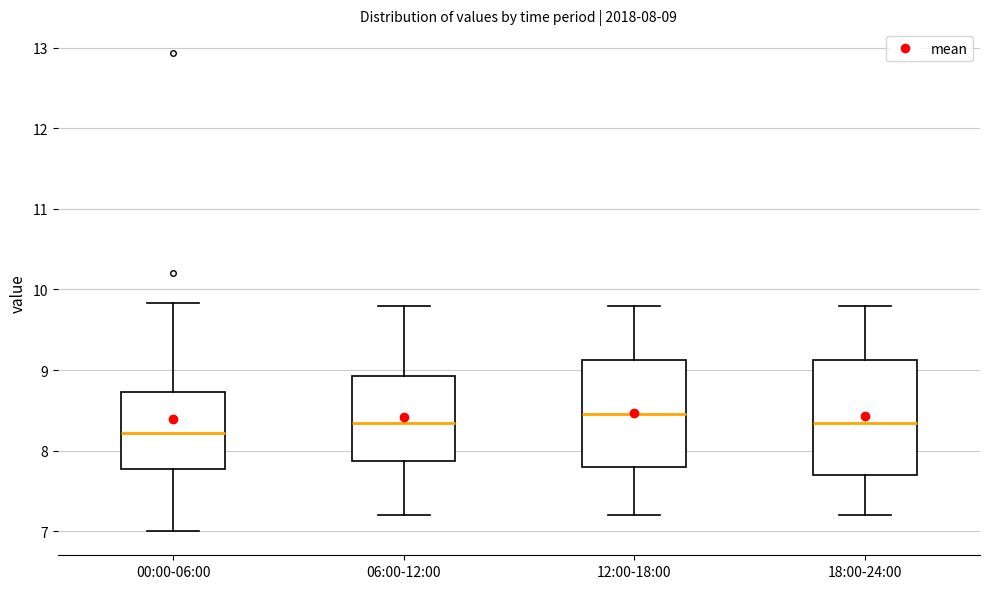

Which box has the lowest median line?

00:00-06:00